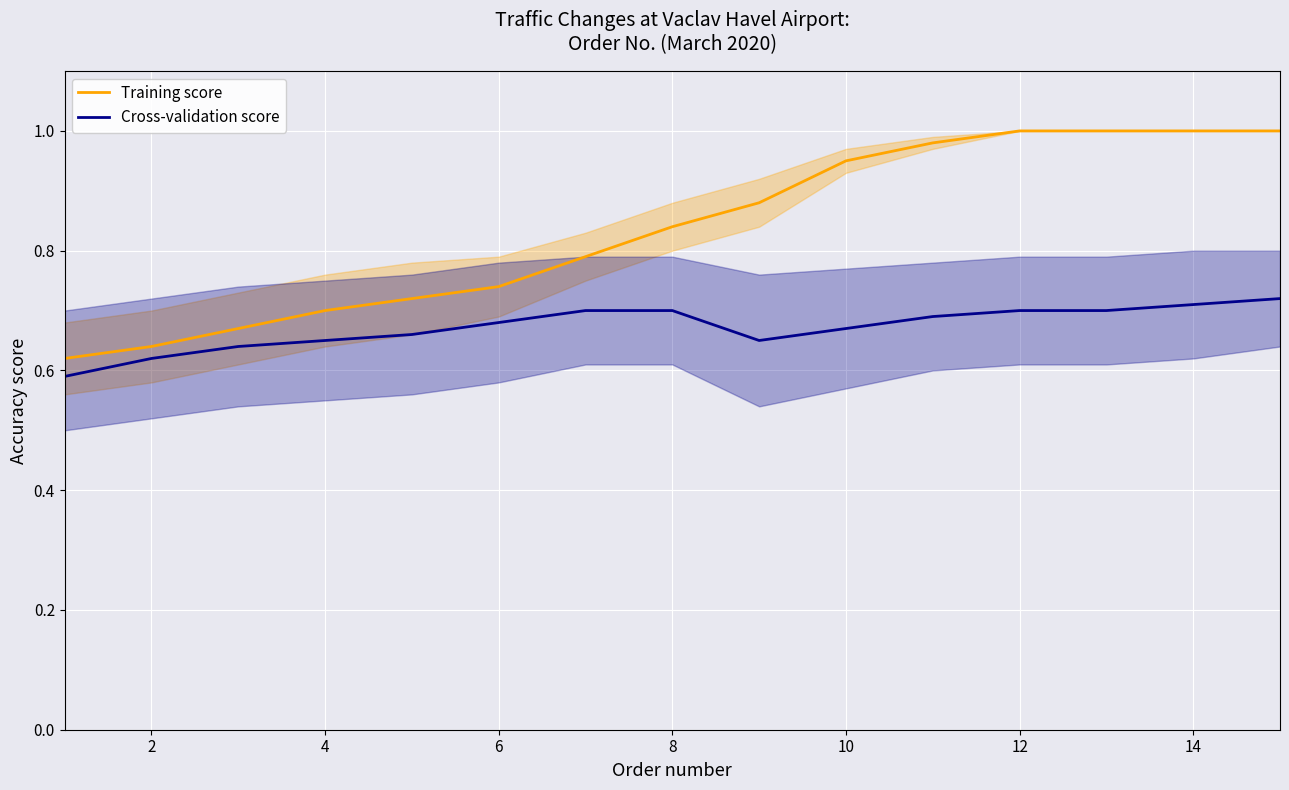

What are all the series names shown in the legend?

Training score, Cross-validation score